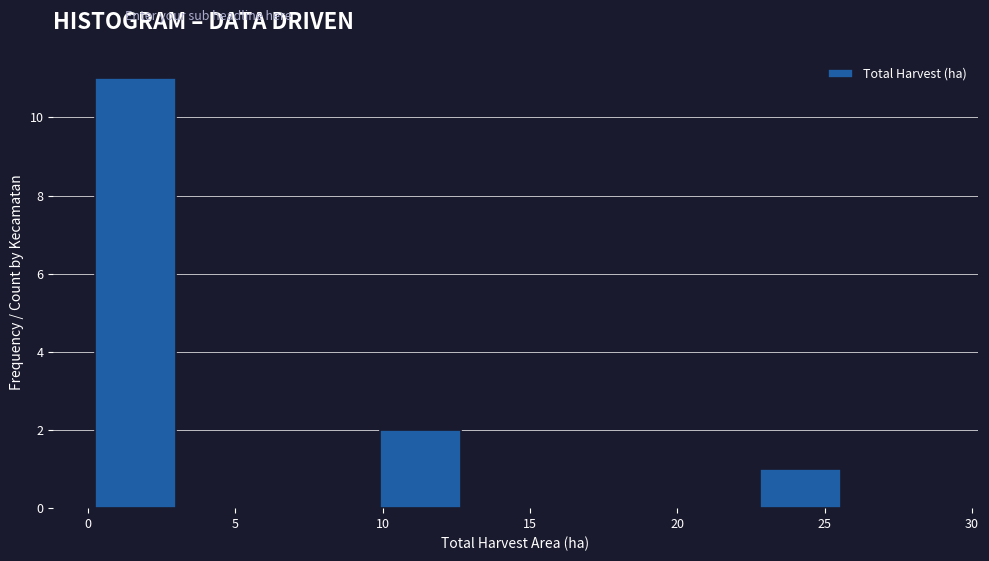

Reading left to right, transcribe this chart: for each bar, give the range it covers on the x-axis and its height. Neither the bar edges nor the heights are printed on the chart, so give them approximately, as read against the axes.

0.0 to 3.0: 11
3.0 to 6.5: 0
6.5 to 9.5: 0
9.5 to 13.0: 2
13.0 to 16.0: 0
16.0 to 19.5: 0
19.5 to 22.5: 0
22.5 to 26.0: 1
26.0 to 29.0: 0